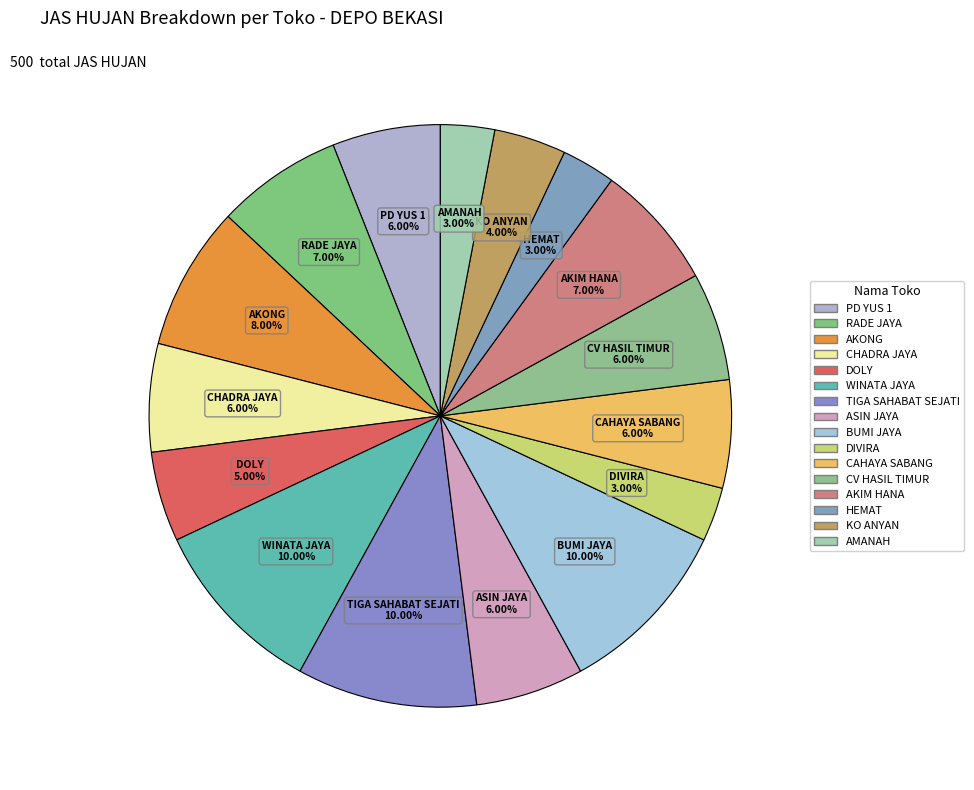

What is the total percentage of RADE JAYA and DOLY?

12.0%